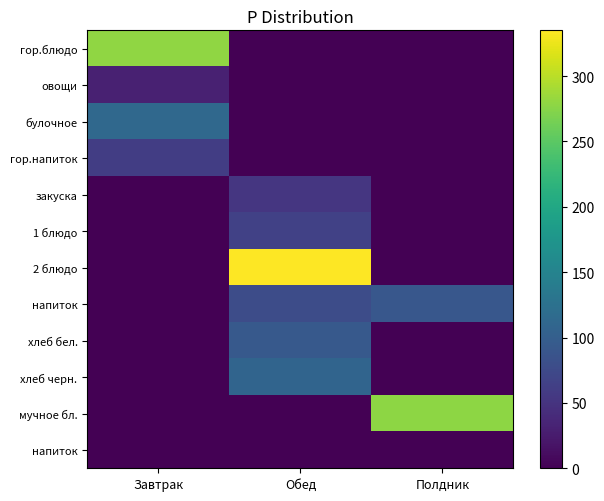

At which category does the chart reach its minimum across all series?

Обед